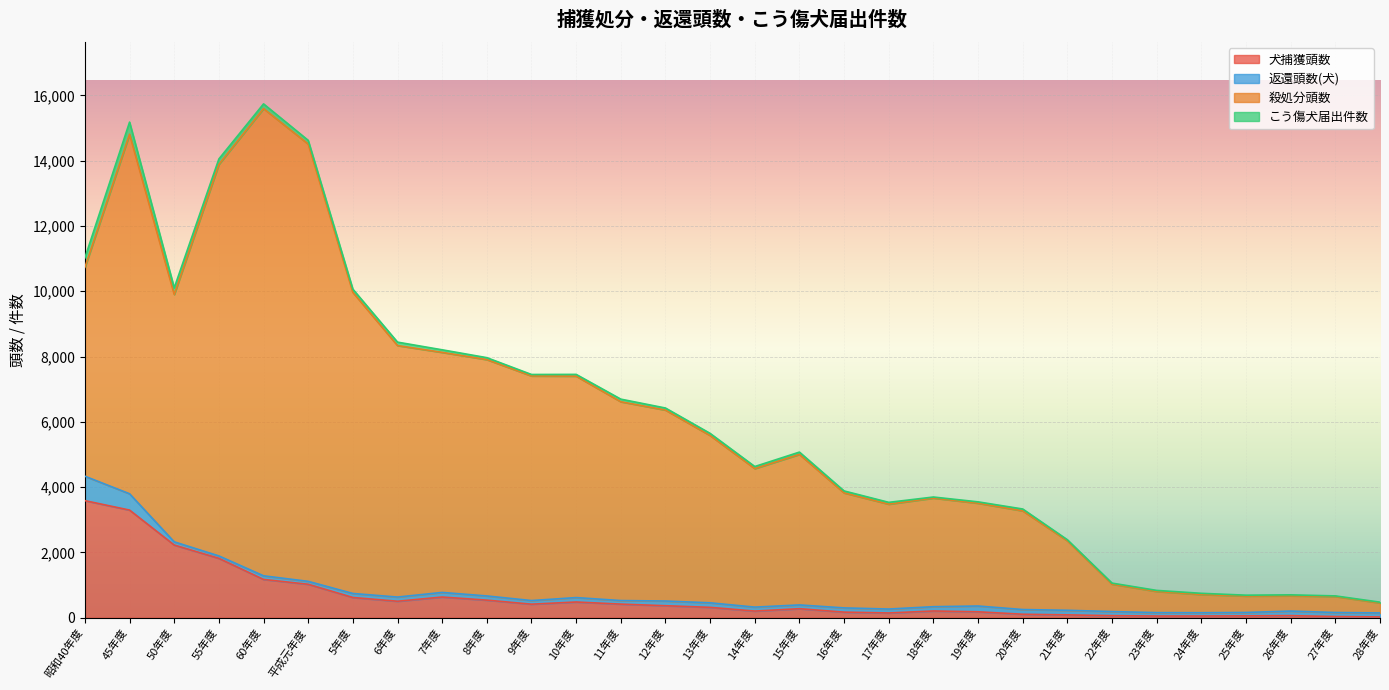

Between 16年度 and 28年度, which series saw the biggest shift?

殺処分頭数